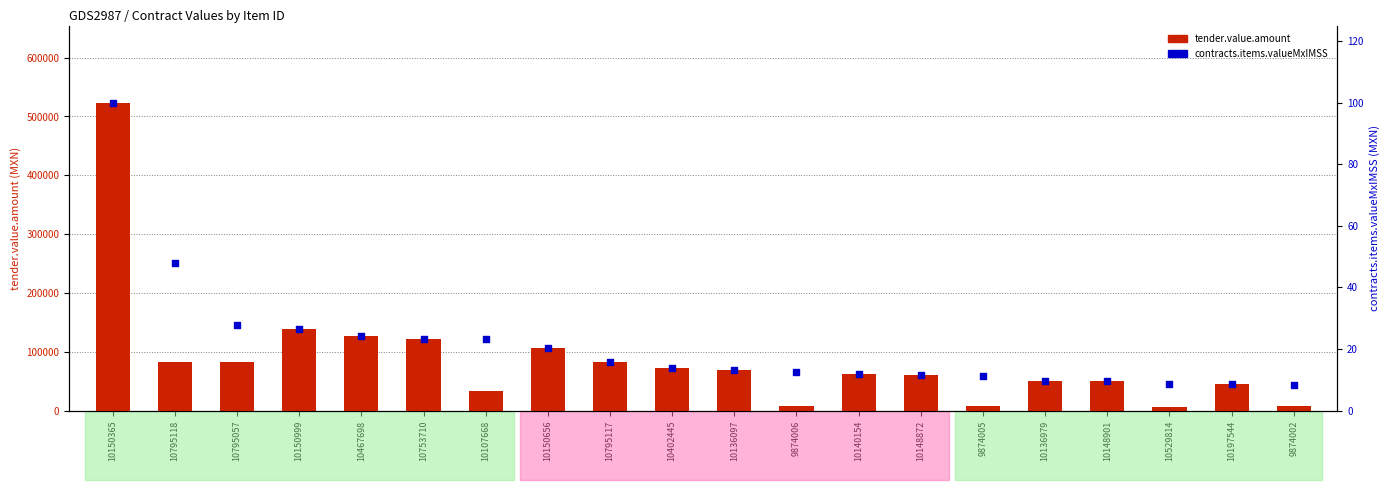

Which series reaches the minimum Y coordinate?

contracts.items.valueMxIMSS